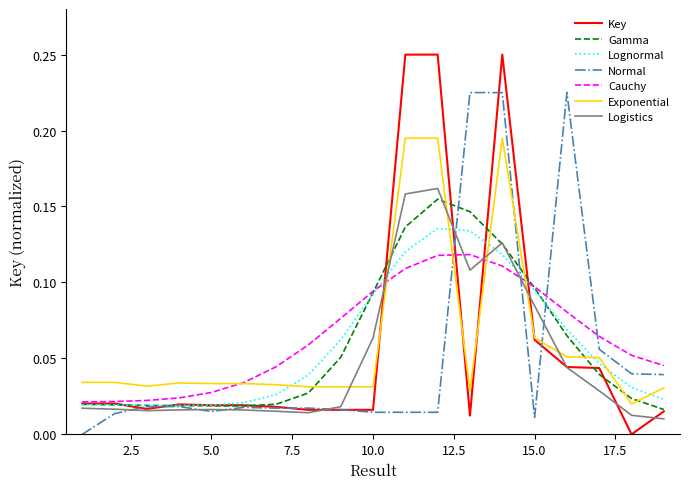

Which series has the widest spread of values?

Key